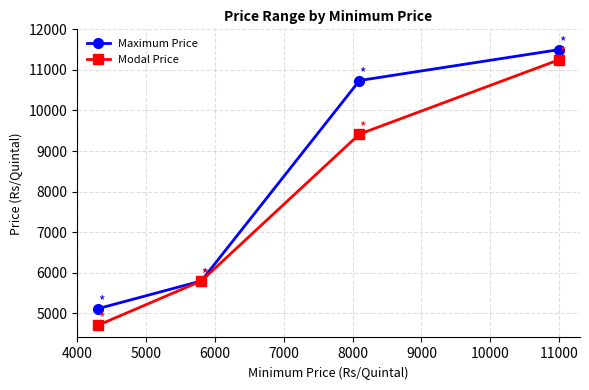

What is the value of the Modal Price point at the 3rd from the left?

9419